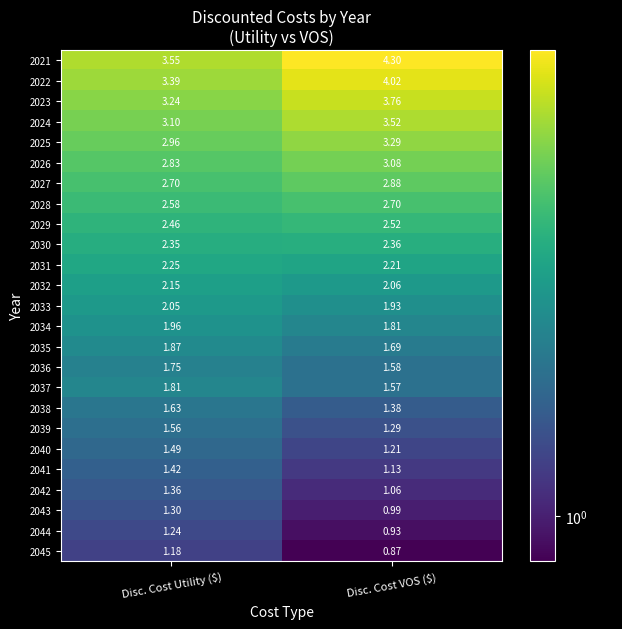

Rank the series by their maximum value, from highest to lowest.

2021, 2022, 2023, 2024, 2025, 2026, 2027, 2028, 2029, 2030, 2031, 2032, 2033, 2034, 2035, 2037, 2036, 2038, 2039, 2040, 2041, 2042, 2043, 2044, 2045